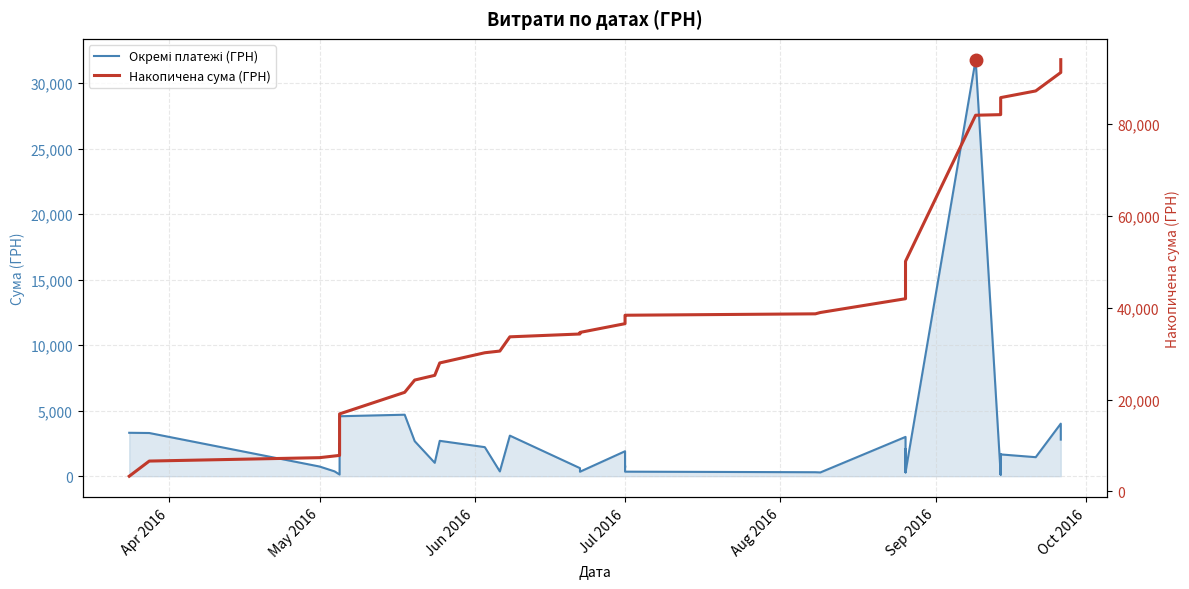

What is the average value of the Накопичена сума (ГРН) series?

43566.9